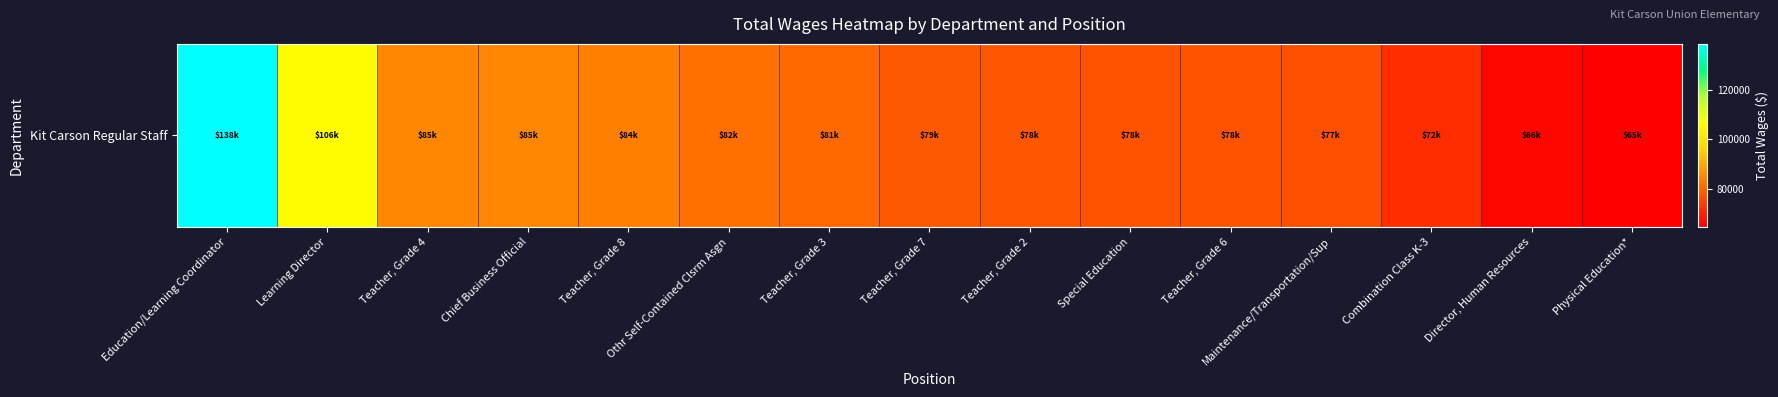

Rank the categories by value from lowest to highest.

Physical Education*, Director, Human Resources, Combination Class K-3, Maintenance/Transportation/Sup, Teacher, Grade 6, Special Education, Teacher, Grade 2, Teacher, Grade 7, Teacher, Grade 3, Othr Self-Contained Clsrm Asgn, Teacher, Grade 8, Chief Business Official, Teacher, Grade 4, Learning Director, Education/Learning Coordinator